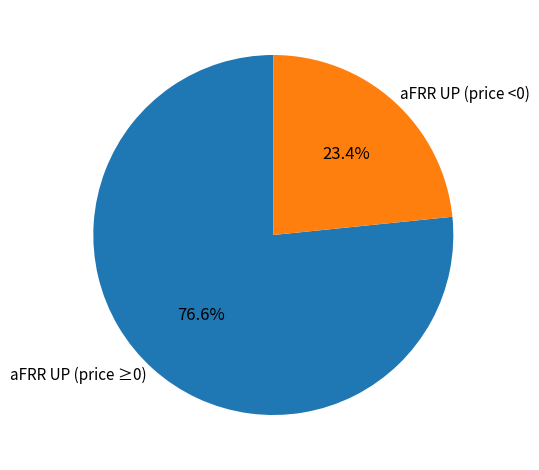

Rank the categories by value from highest to lowest.

aFRR UP (price ≥0), aFRR UP (price <0)